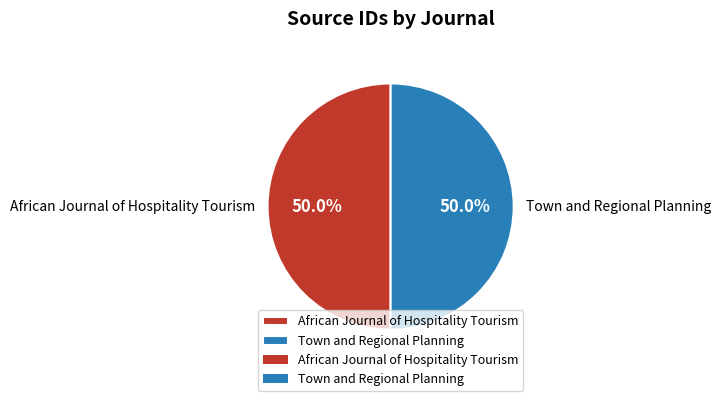

What portion of the pie excludes Town and Regional Planning?

50.0%